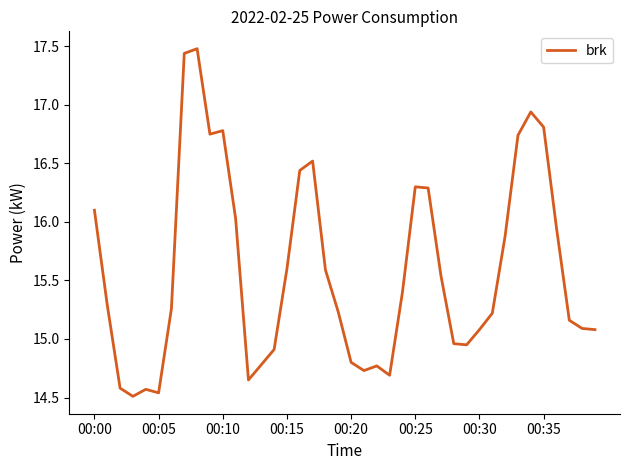

Count the number of values greater than 15.

27